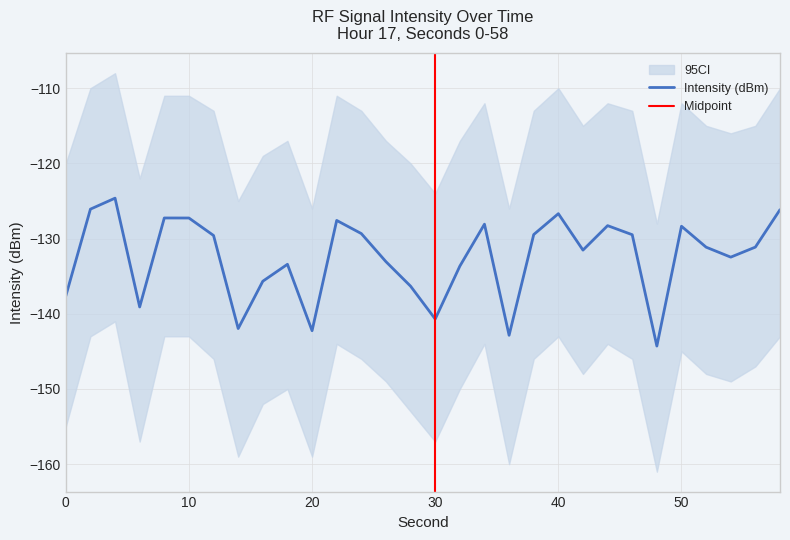

What is the value of the 22nd point from the left?

-131.5